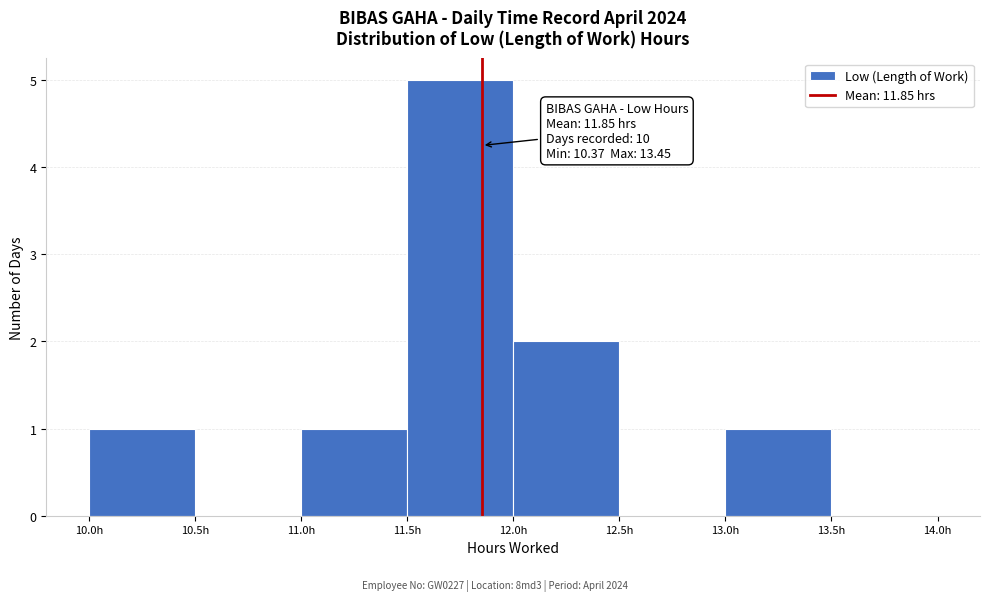

Over which range of the x-axis is the bar tallest?

11.5 to 12.0